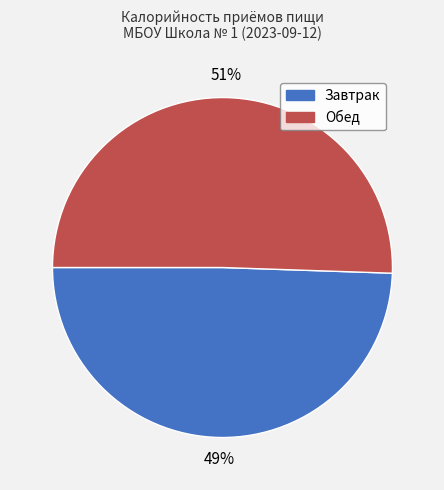

The Обед slice represents 51% of the pie. True or false?

True